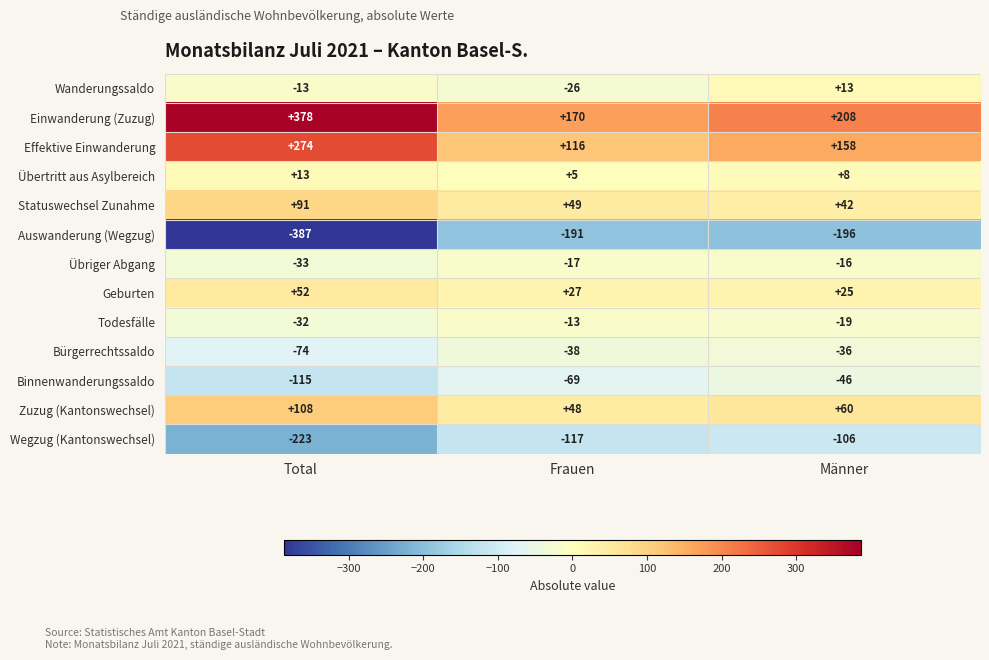

The Effektive Einwanderung series shows 393 at Total. True or false?

False